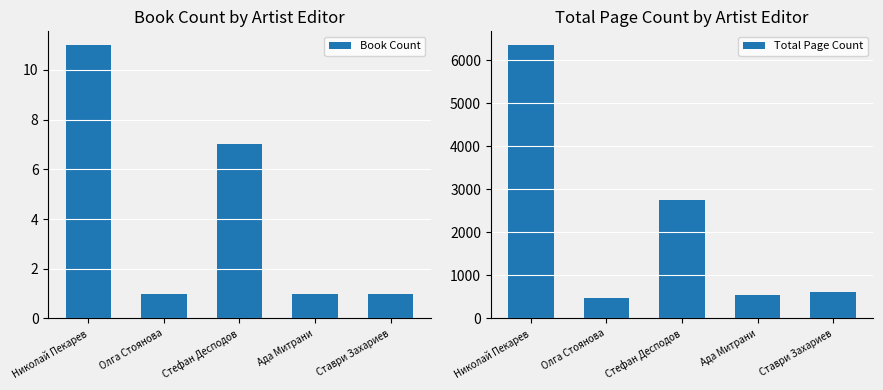

At how many categories does at least one series exceed 6008?

1